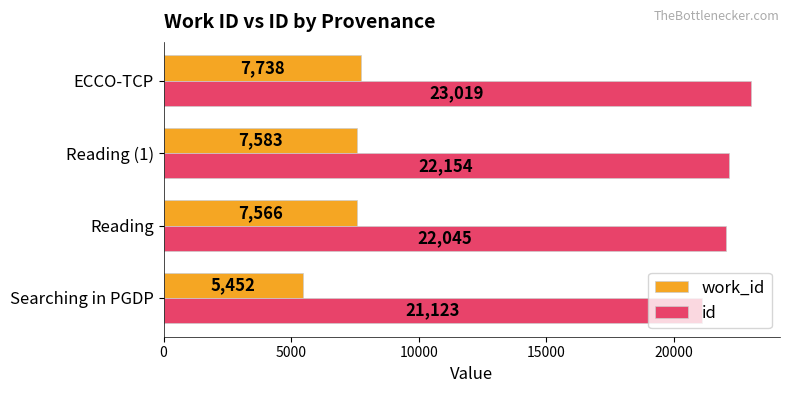

What is the difference between the id values at Reading (1) and ECCO-TCP?

865